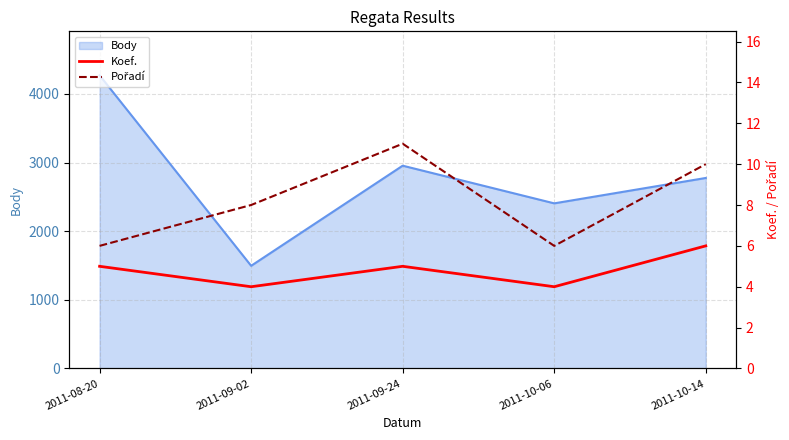

True or false: Koef. and Pořadí intersect in this chart.

False